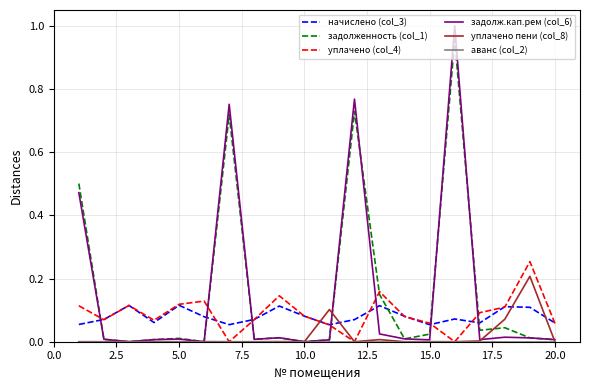

Which series has the largest range (max minus min)?

задолж.кап.рем (col_6)